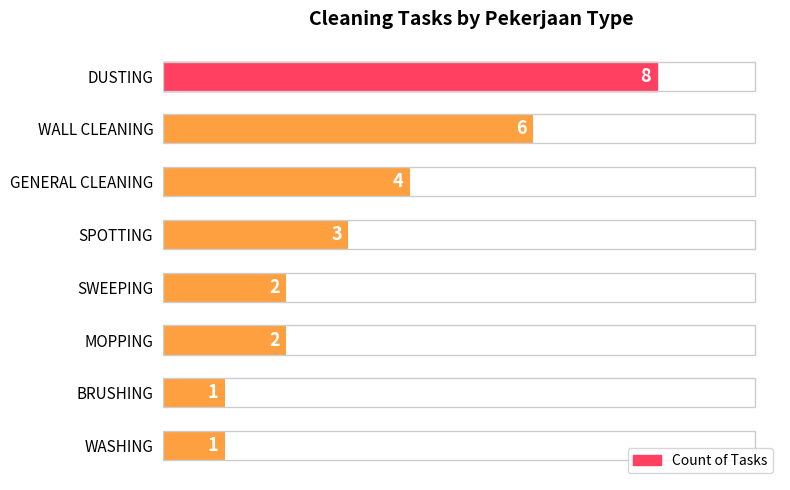

Where is the data nearest to the value 4?

GENERAL CLEANING